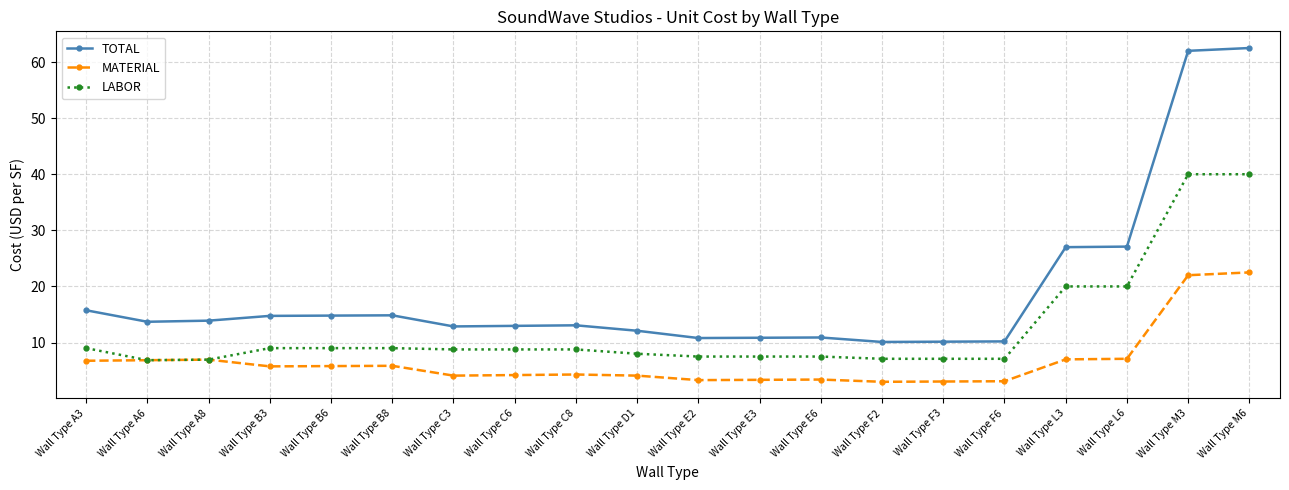

What is the maximum value for MATERIAL?

22.5